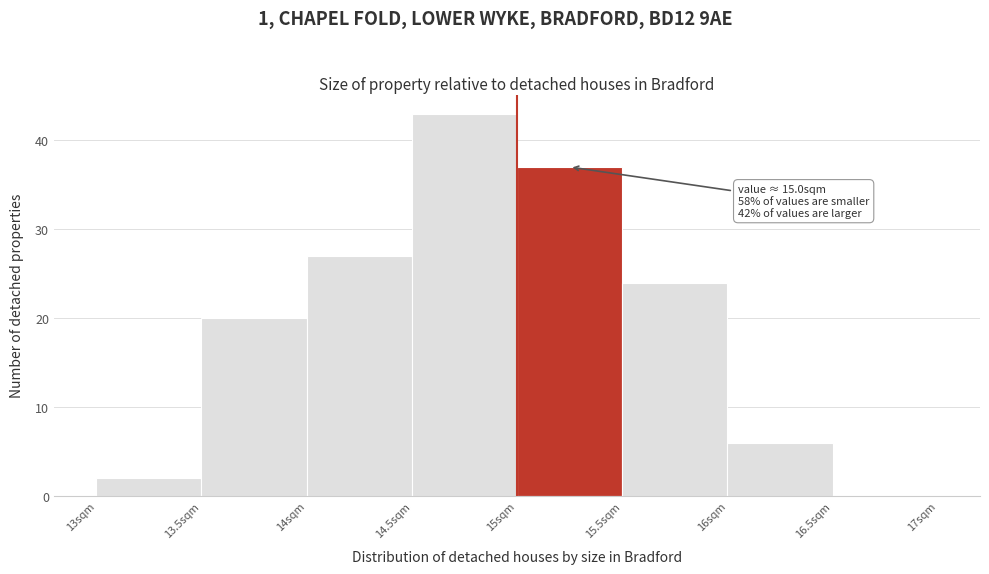

Over which range of the x-axis is the bar tallest?

14.5 to 15.0